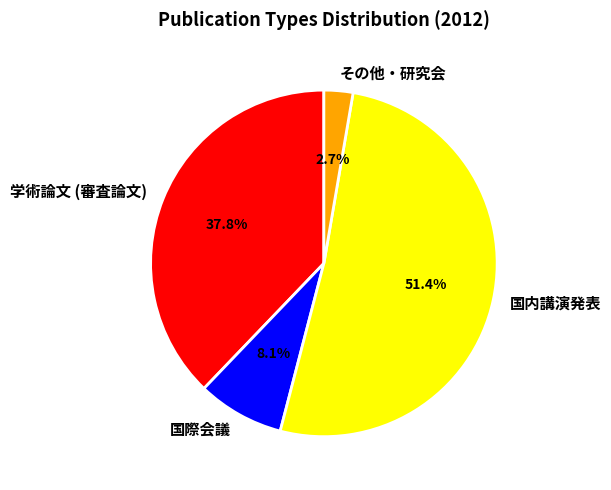

Is it true that 国際会議 is 8% of the pie?

True